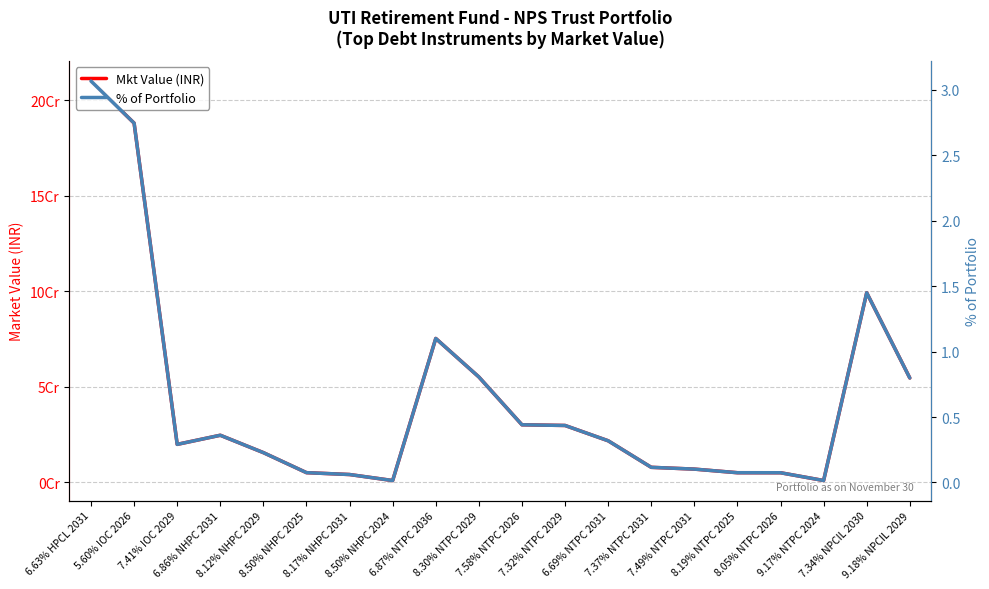

Reading left to right, list all the values displayed in this chart.

Mkt Value (INR): 6.63% HPCL 2031=210146944.0	5.60% IOC 2026=188125740.0	7.41% IOC 2029=19952920.0	6.86% NHPC 2031=24723631.3	8.12% NHPC 2029=15627390.0	8.50% NHPC 2025=5140750.0	8.17% NHPC 2031=4164704.0	8.50% NHPC 2024=1017720.0	6.87% NTPC 2036=75403280.0	8.30% NTPC 2029=55239409.0	7.58% NTPC 2026=30202080.0	7.32% NTPC 2029=29844210.0	6.69% NTPC 2031=21836982.0	7.37% NTPC 2031=7937864.0	7.49% NTPC 2031=6998845.0	8.19% NTPC 2025=5114255.0	8.05% NTPC 2026=5099190.0	9.17% NTPC 2024=1029774.0	7.34% NPCIL 2030=99320400.0	9.18% NPCIL 2029=54712950.0
% of Portfolio: 6.63% HPCL 2031=3.1	5.60% IOC 2026=2.7	7.41% IOC 2029=0.3	6.86% NHPC 2031=0.4	8.12% NHPC 2029=0.2	8.50% NHPC 2025=0.1	8.17% NHPC 2031=0.1	8.50% NHPC 2024=0.0	6.87% NTPC 2036=1.1	8.30% NTPC 2029=0.8	7.58% NTPC 2026=0.4	7.32% NTPC 2029=0.4	6.69% NTPC 2031=0.3	7.37% NTPC 2031=0.1	7.49% NTPC 2031=0.1	8.19% NTPC 2025=0.1	8.05% NTPC 2026=0.1	9.17% NTPC 2024=0.0	7.34% NPCIL 2030=1.4	9.18% NPCIL 2029=0.8